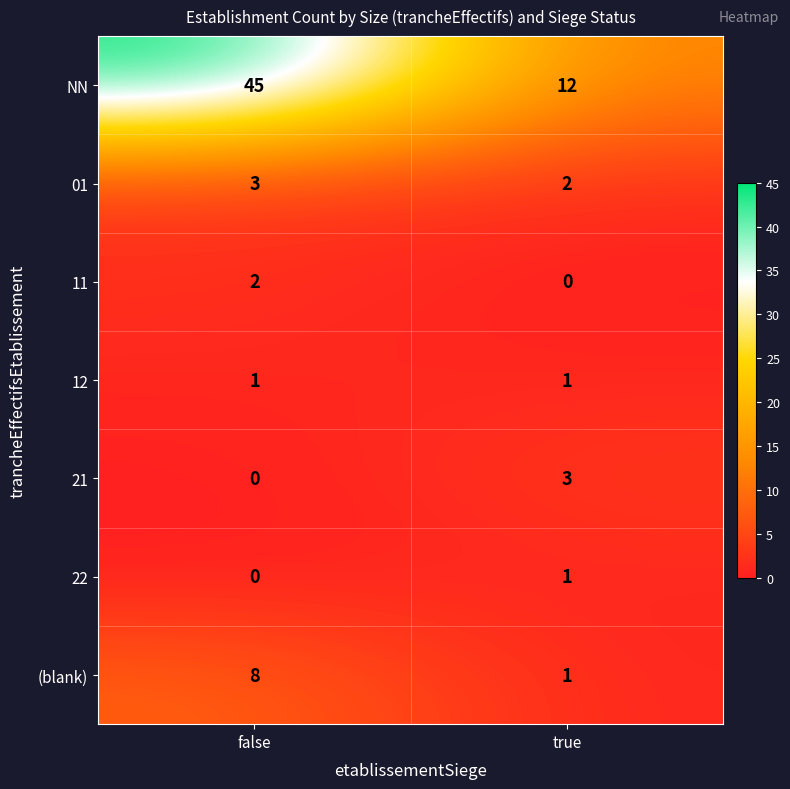

At how many categories does at least one series exceed 21?

1